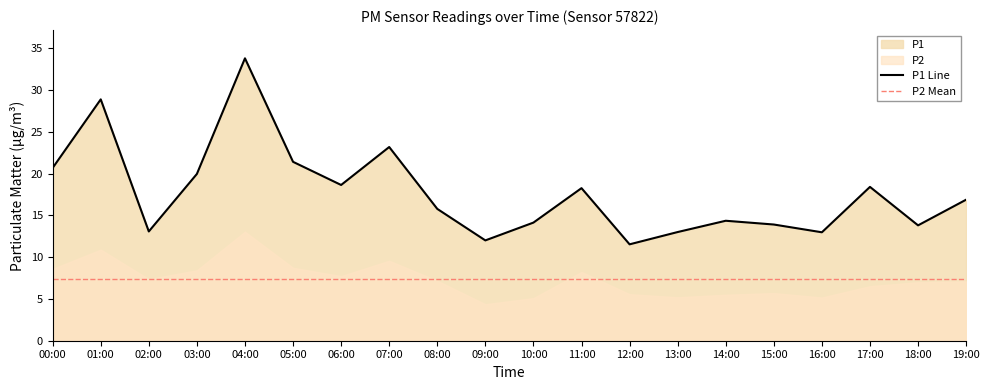

Reading right to left, what are all the values shown in this chart?

16.9	13.8	18.4	13.0	13.9	14.3	13.0	11.5	18.2	14.1	12.0	15.8	23.2	18.6	21.4	33.8	19.9	13.1	28.9	20.7